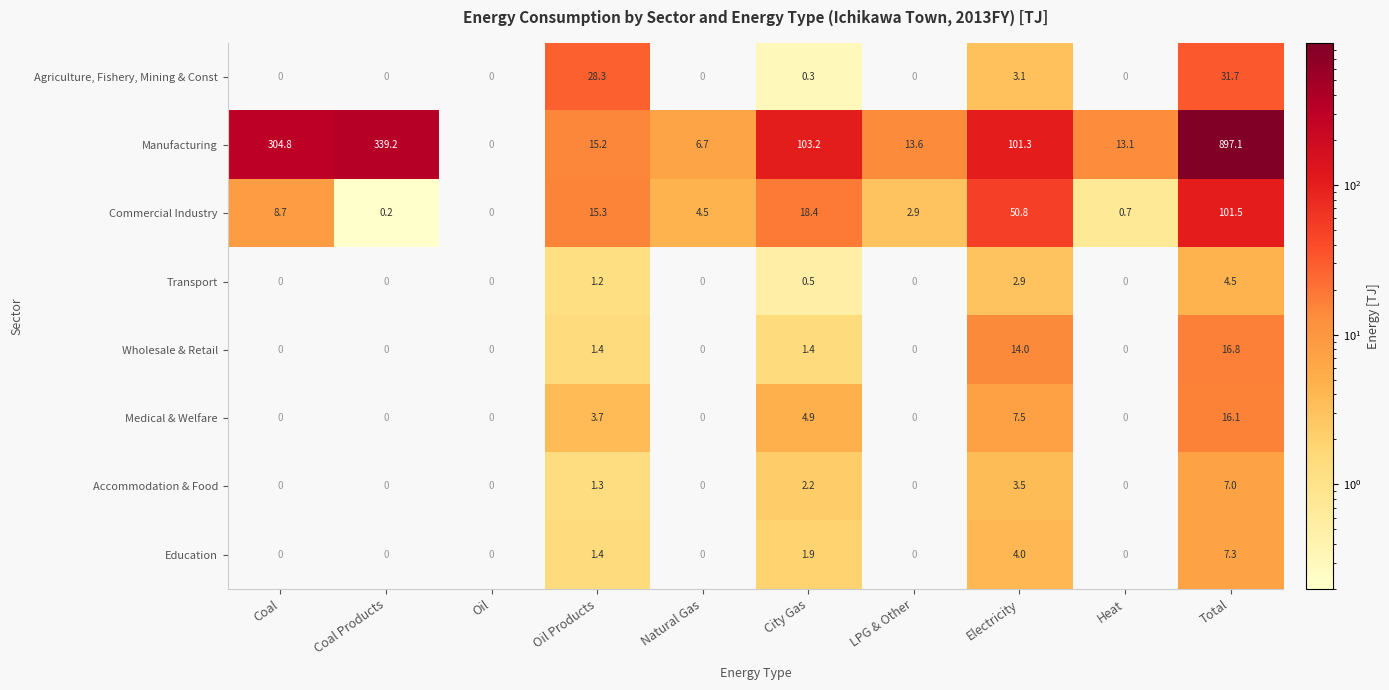

What is the total value across all series at Coal?

313.5